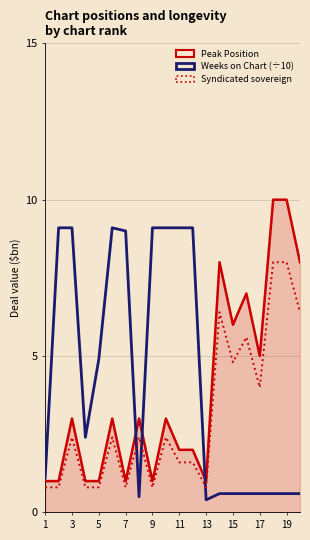

How many lines are shown in the chart?

3